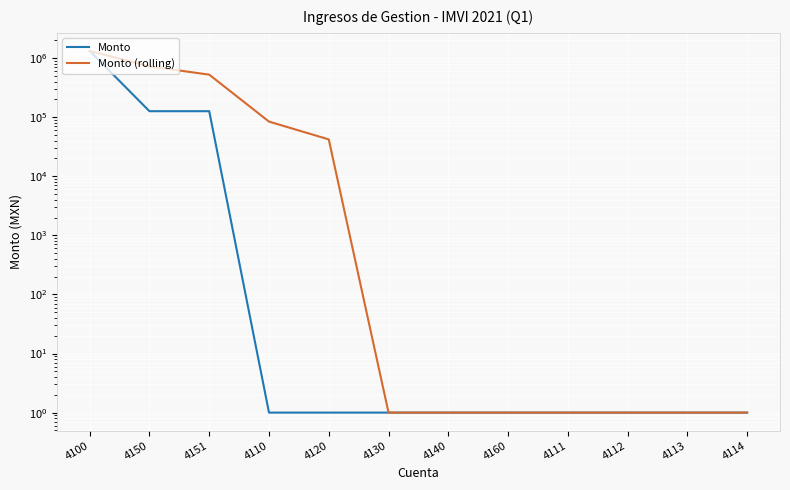

The value of Monto (rolling) at 4140 is 1.0. True or false?

True